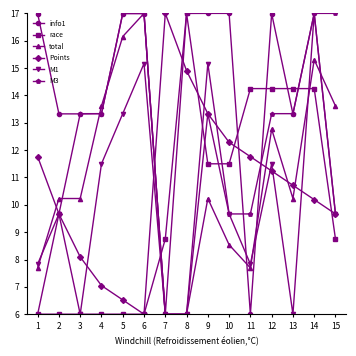

Which series has the largest total across all categories?

info1